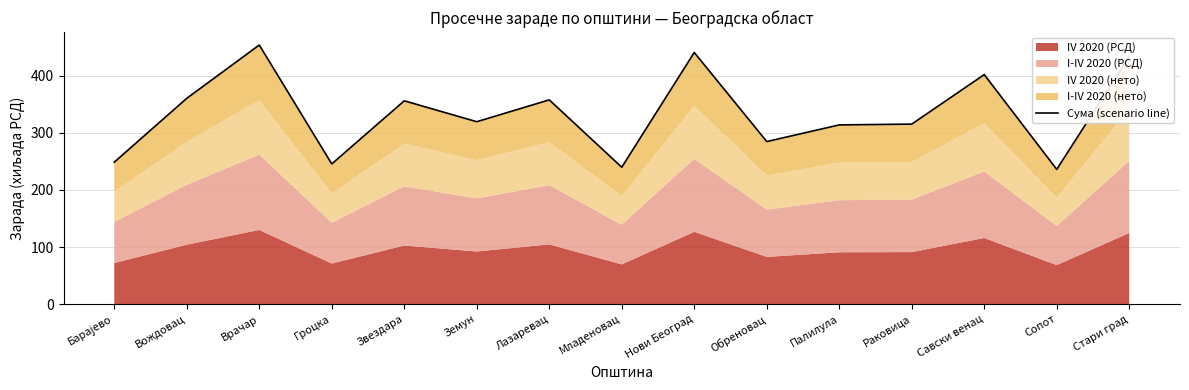

True or false: the data shows 434.2 at Стари град.

True